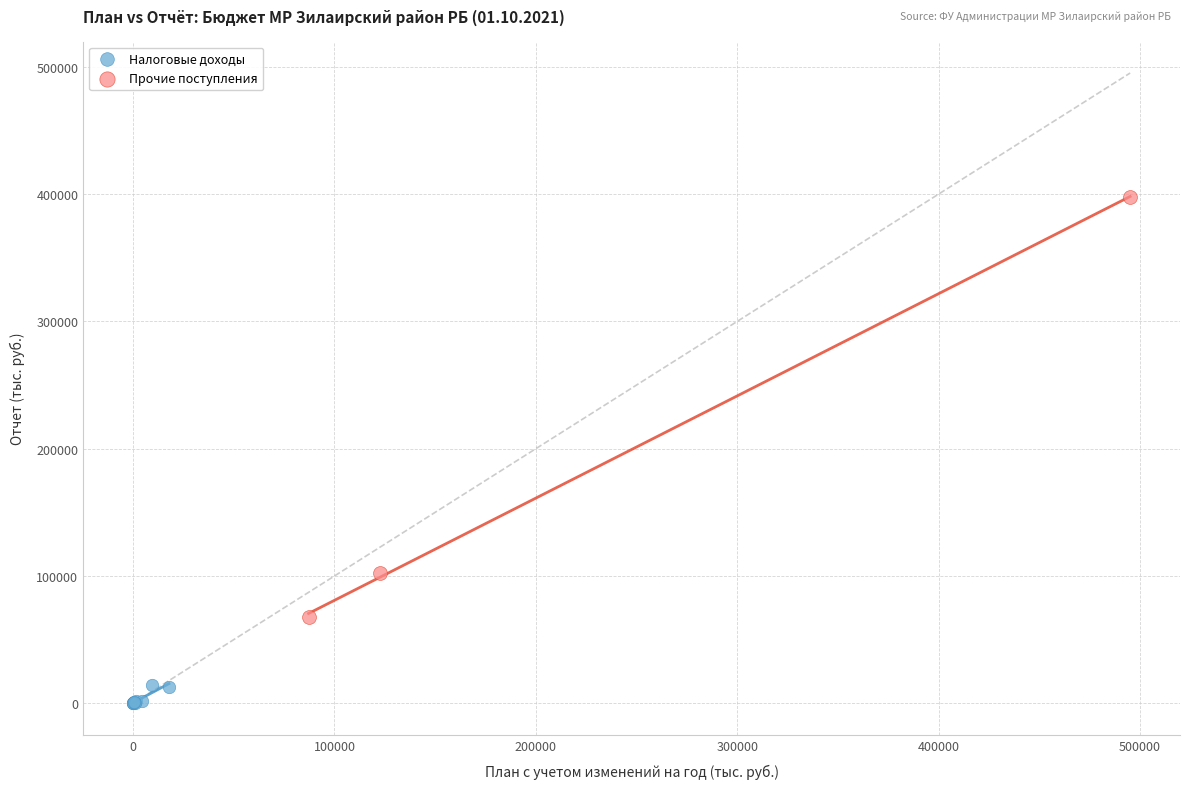

Which series has the widest spread of Y values?

Прочие поступления